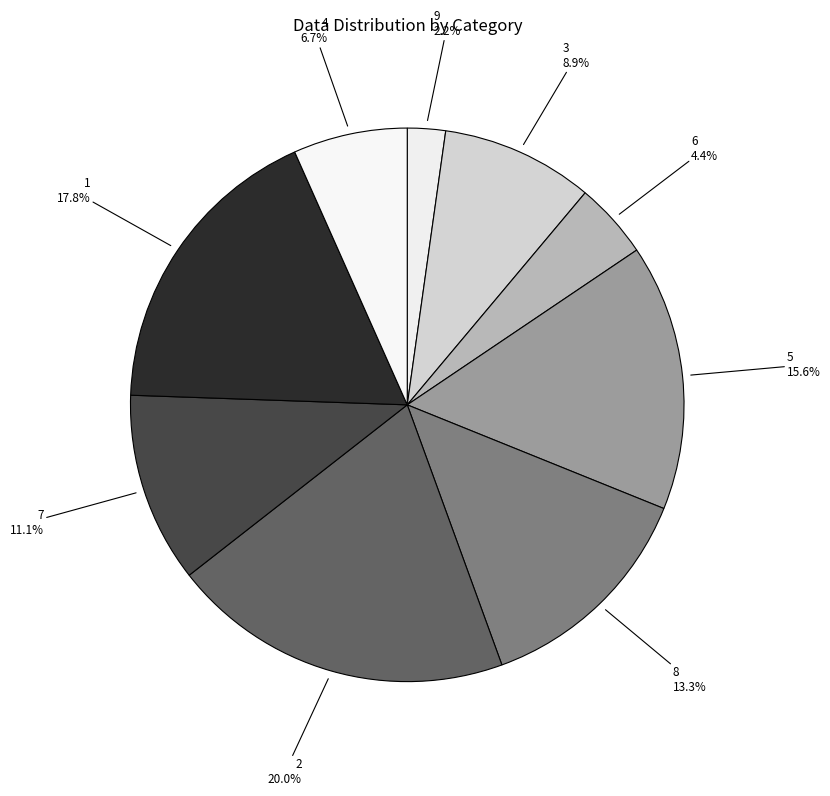

What is the ratio of the value at 4 to the value at 5?

0.4